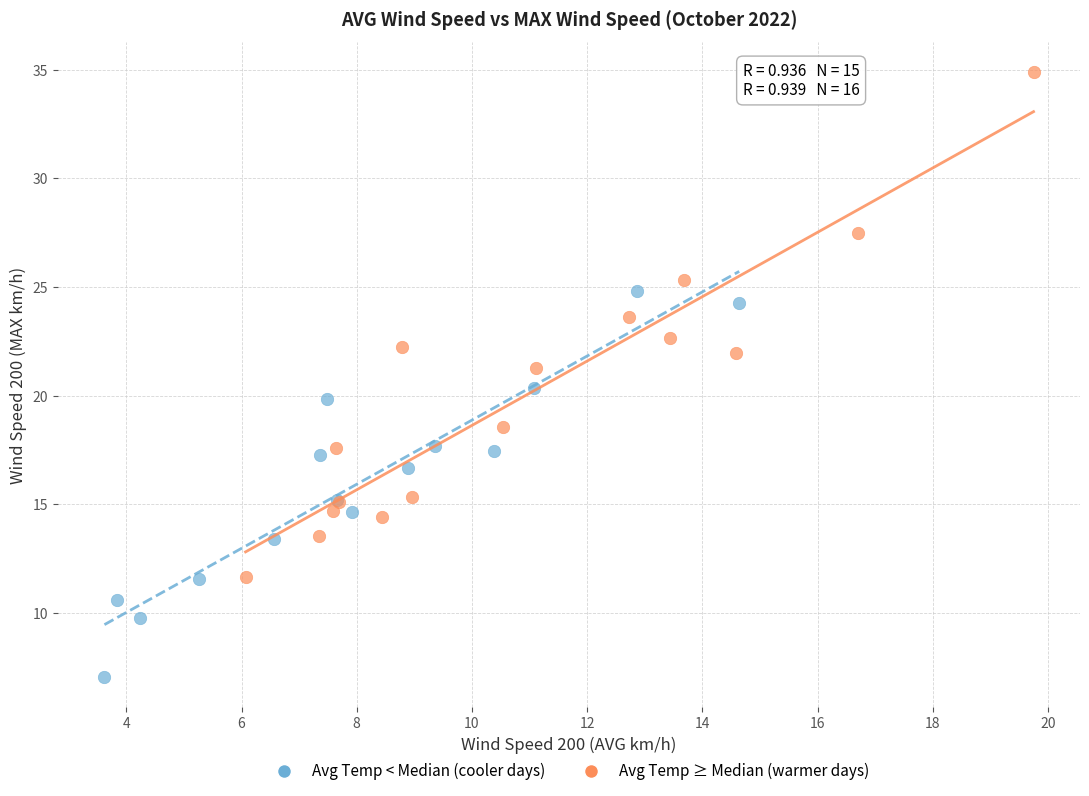

What are all the series names shown in the legend?

Avg Temp < Median (cooler days), Avg Temp ≥ Median (warmer days)